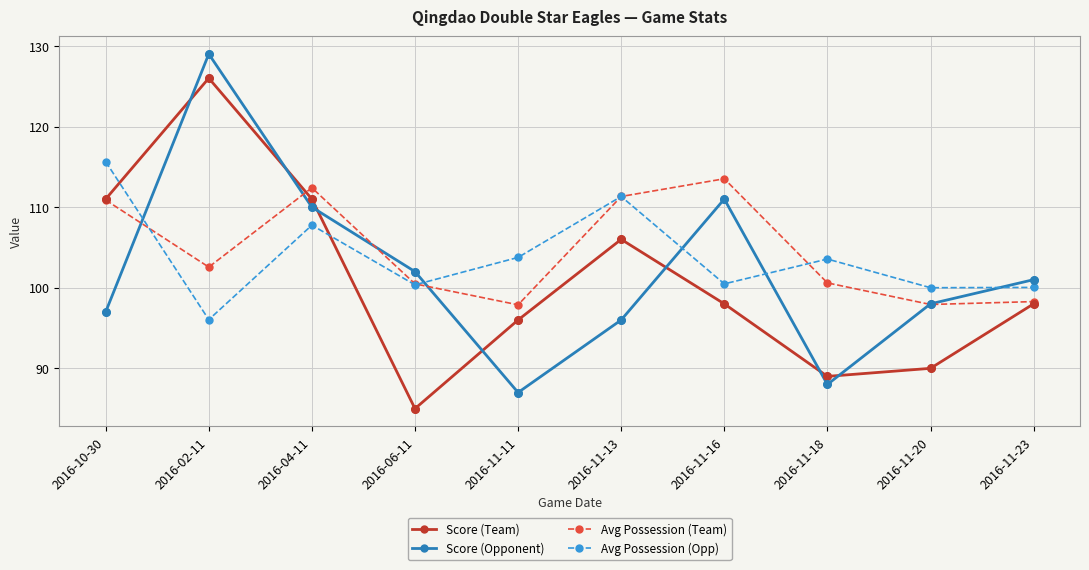

Which series changed the most between 2016-10-30 and 2016-11-20?

Score (Team)